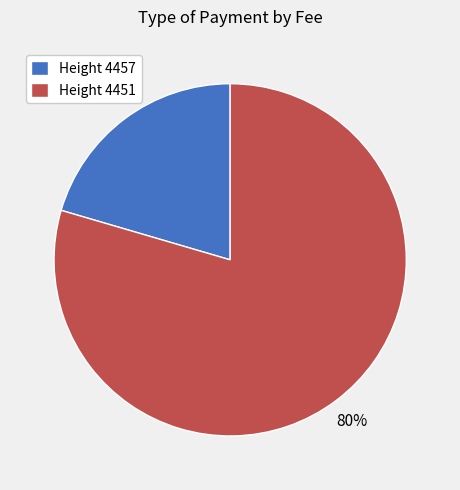

Do Height 4451 and Height 4457 together represent more than half of the pie?

Yes